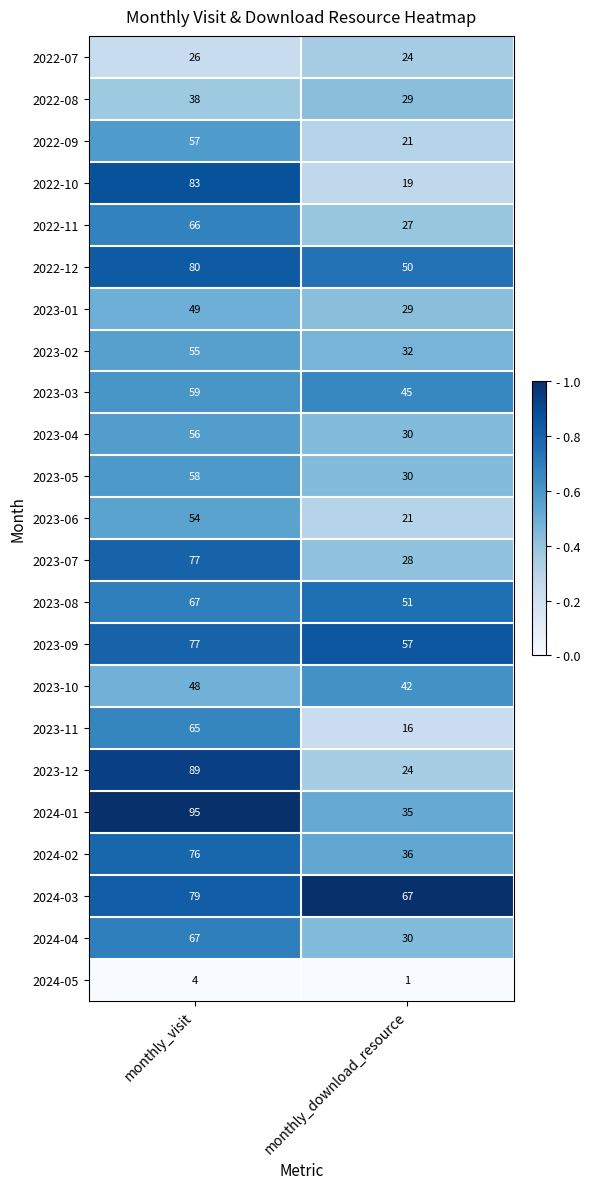

What is the greatest value displayed?

95